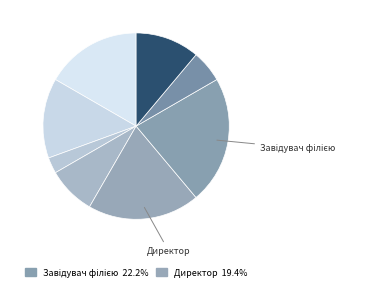

How many slices are in this pie chart?

8